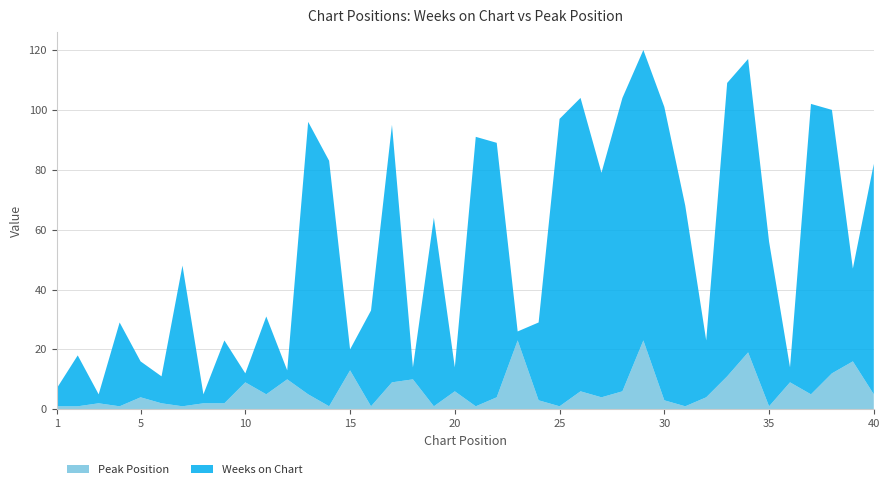

Reading left to right, extract all data points from this chart.

Weeks on Chart: 1=6	2=17	3=3	4=28	5=12	6=9	7=47	8=3	9=21	10=3	11=26	12=3	13=91	14=82	15=7	16=32	17=86	18=4	19=63	20=8	21=90	22=85	23=3	24=26	25=96	26=98	27=75	28=98	29=97	30=98	31=67	32=19	33=98	34=98	35=55	36=5	37=97	38=88	39=31	40=77
Peak Position: 1=1	2=1	3=2	4=1	5=4	6=2	7=1	8=2	9=2	10=9	11=5	12=10	13=5	14=1	15=13	16=1	17=9	18=10	19=1	20=6	21=1	22=4	23=23	24=3	25=1	26=6	27=4	28=6	29=23	30=3	31=1	32=4	33=11	34=19	35=1	36=9	37=5	38=12	39=16	40=5